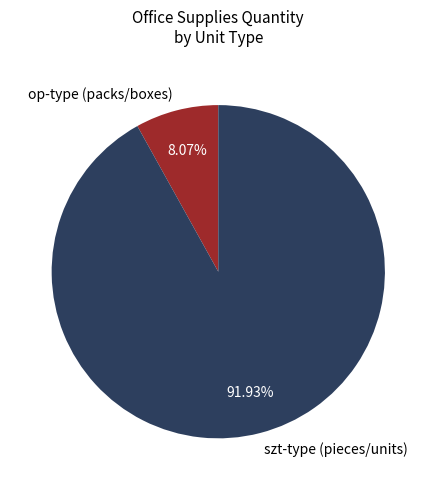

What is the largest slice in the pie chart?

szt-type (pieces/units)